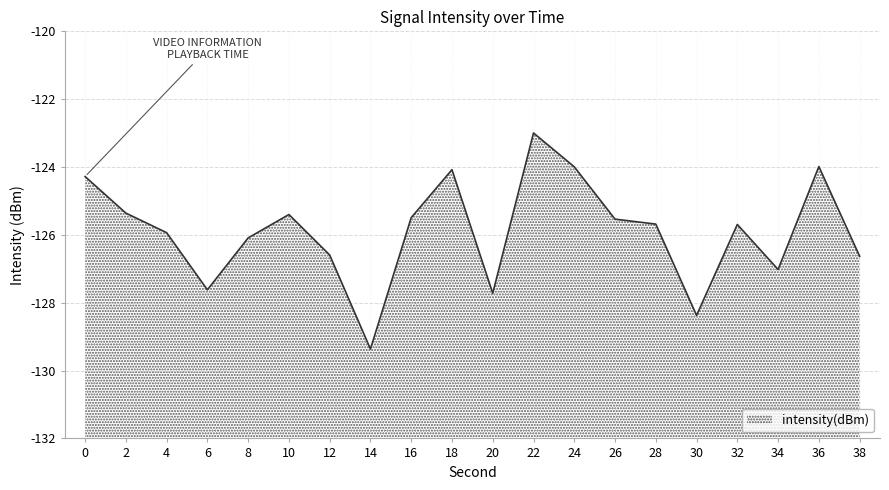

Reading right to left, transcribe all the data shown in this chart.

38=-126.6	36=-124.0	34=-127.0	32=-125.7	30=-128.4	28=-125.7	26=-125.5	24=-124.0	22=-123.0	20=-127.7	18=-124.1	16=-125.5	14=-129.4	12=-126.6	10=-125.4	8=-126.1	6=-127.6	4=-125.9	2=-125.4	0=-124.3